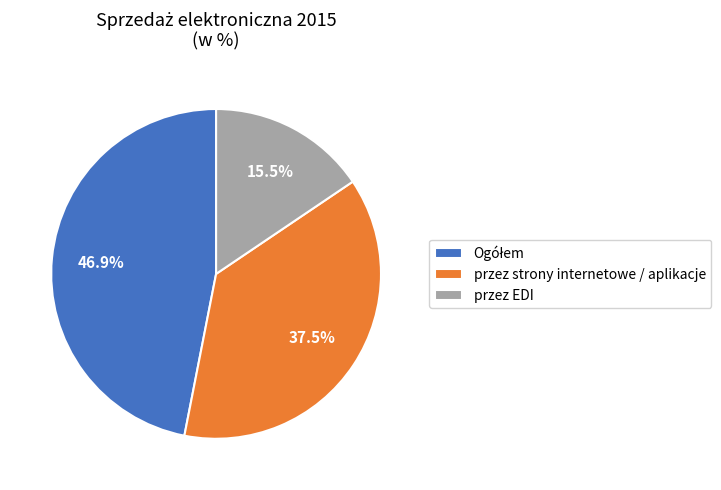

Do przez strony internetowe / aplikacje and przez EDI together represent more than half of the pie?

Yes